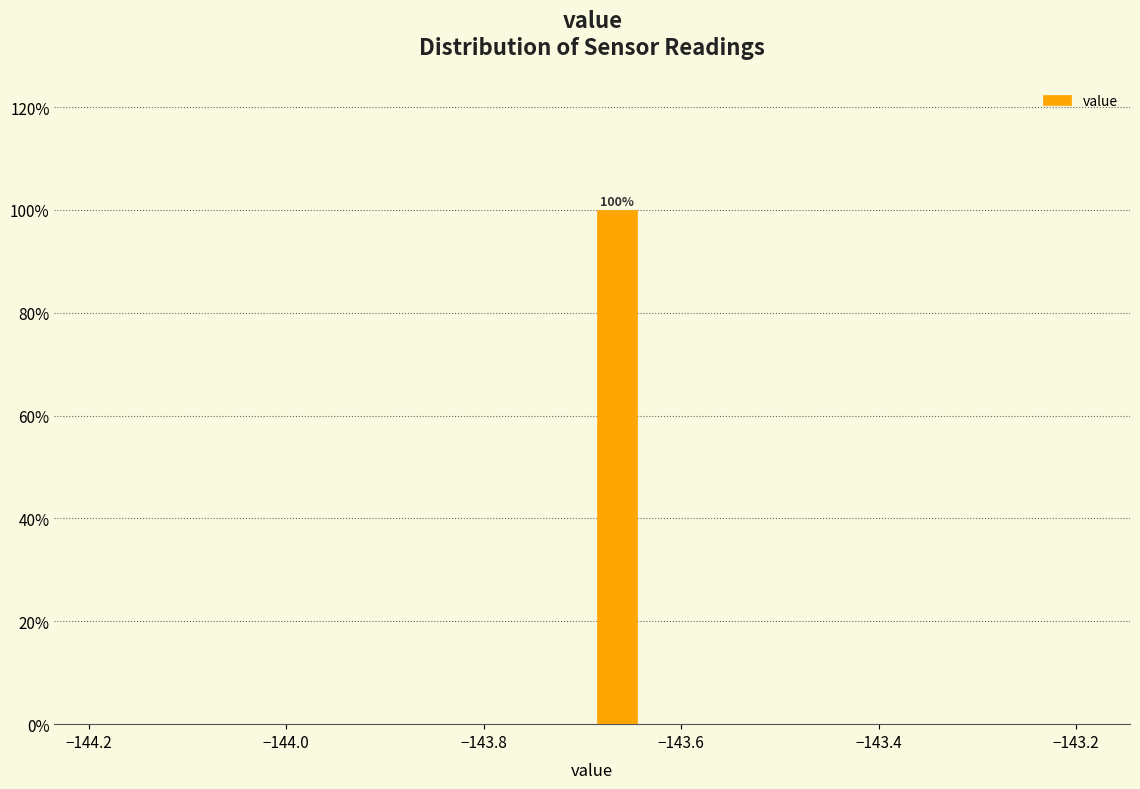

Around what value on the x-axis is the tallest bar? Give the approximate position of its centre, as read against the axis.

-143.66